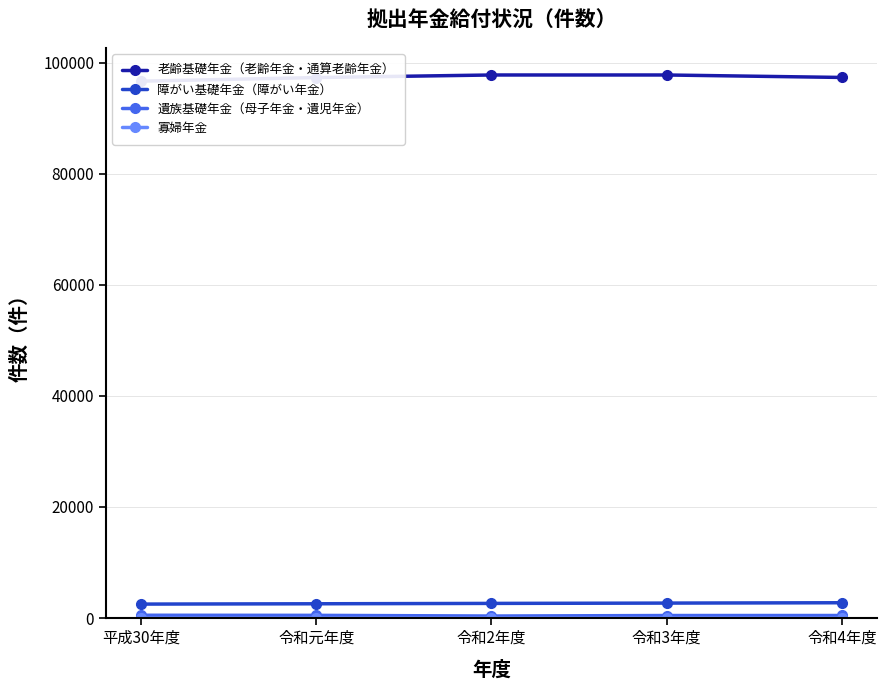

List the series in order of their peak value, highest first.

老齢基礎年金（老齢年金・通算老齢年金）, 障がい基礎年金（障がい年金）, 遺族基礎年金（母子年金・遺児年金）, 寡婦年金